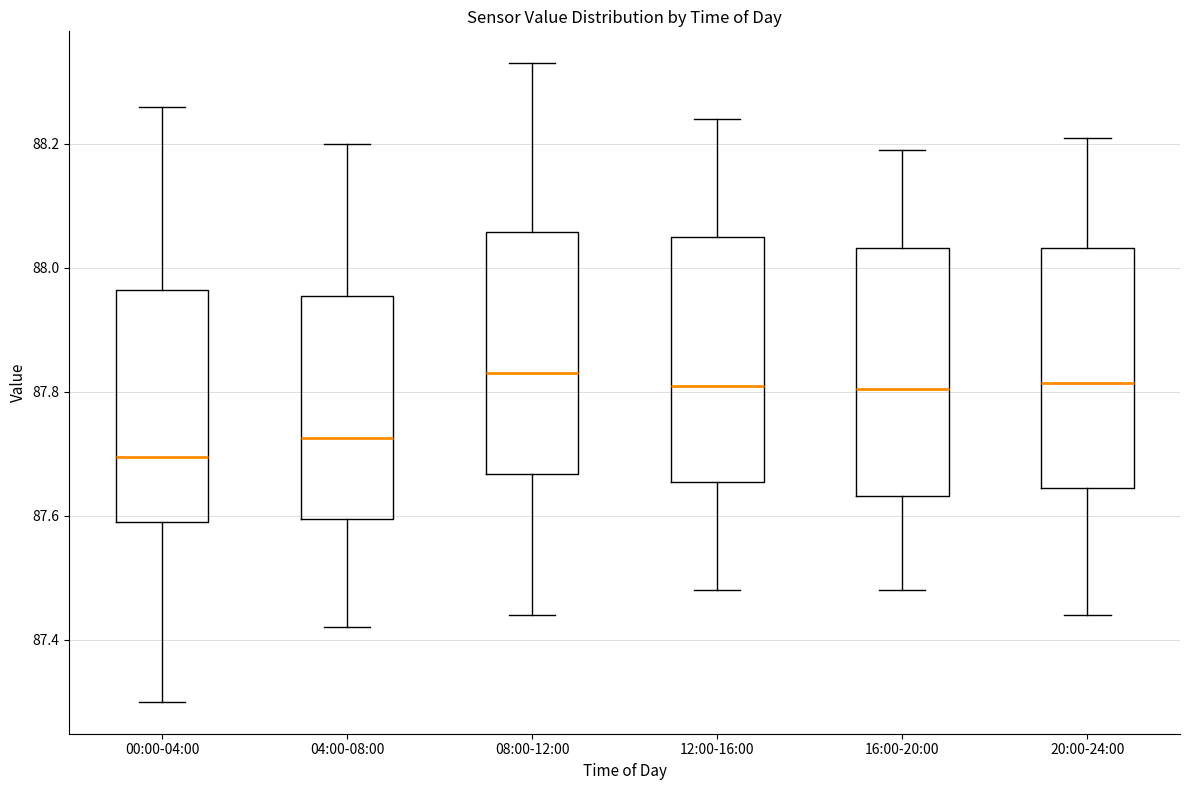

Reading left to right, read every box against the y-axis: the position of its median line, the range the box covers, and the ends of its whiskers. The values are not printed on the chart, so give them approximately, as read against the axis.

00:00-04:00: median 87.70, box 87.60 to 87.96, whiskers 87.30 to 88.26
04:00-08:00: median 87.72, box 87.60 to 87.96, whiskers 87.42 to 88.20
08:00-12:00: median 87.84, box 87.66 to 88.06, whiskers 87.44 to 88.34
12:00-16:00: median 87.82, box 87.66 to 88.06, whiskers 87.48 to 88.24
16:00-20:00: median 87.80, box 87.64 to 88.04, whiskers 87.48 to 88.20
20:00-24:00: median 87.82, box 87.64 to 88.04, whiskers 87.44 to 88.22